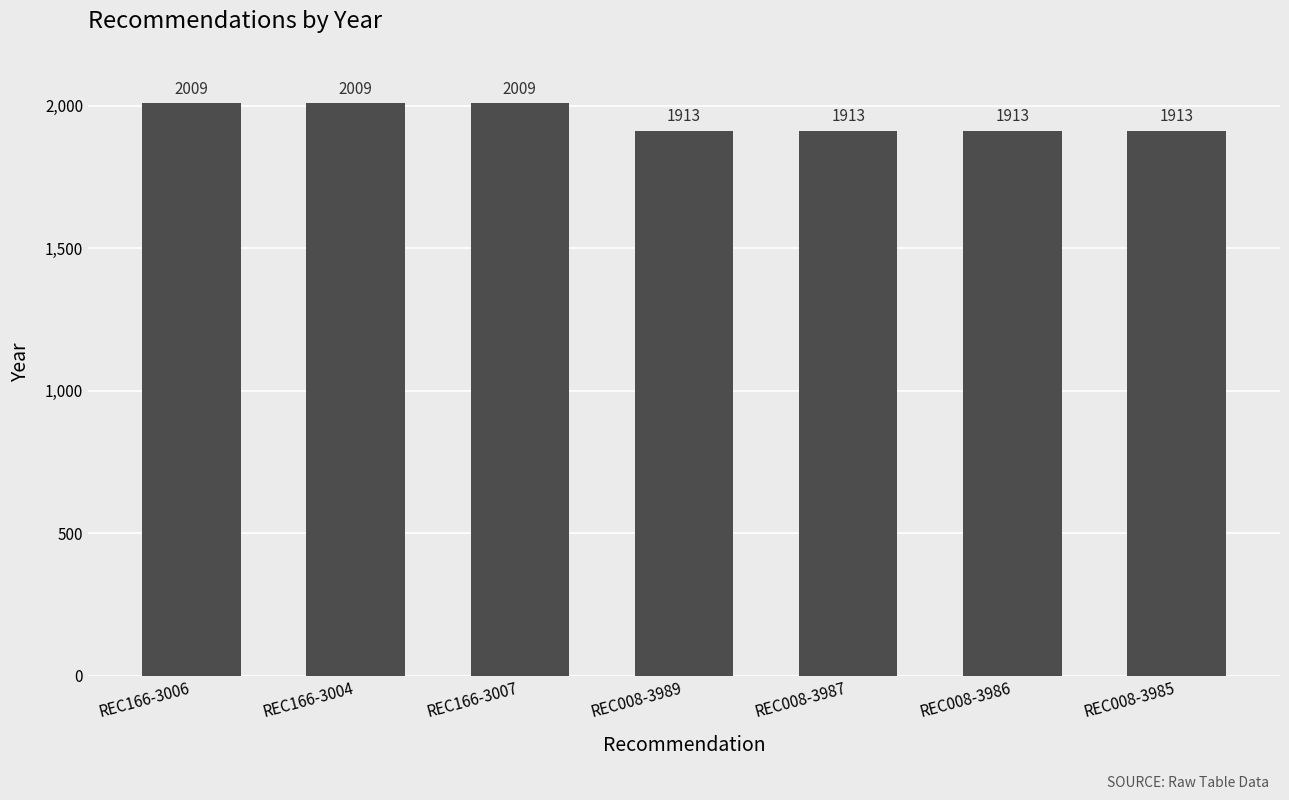

Which has a higher value, REC008-3986 or REC166-3006?

REC166-3006